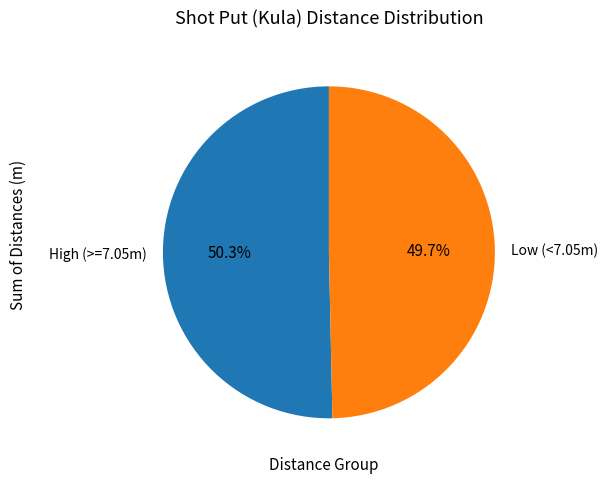

Between Low (<7.05m) and High (>=7.05m), which is larger?

High (>=7.05m)